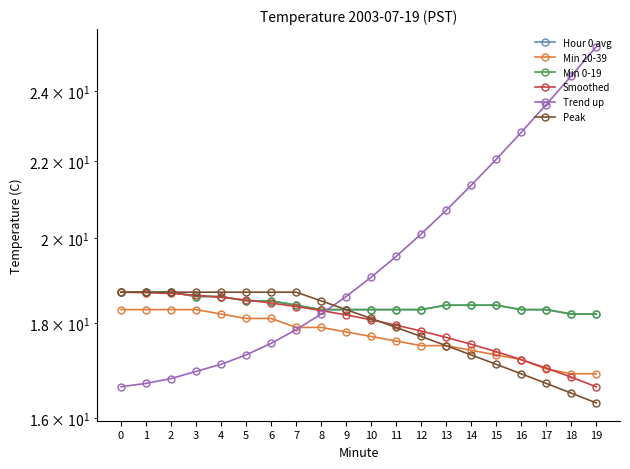

Which series has the largest total across all categories?

Trend up